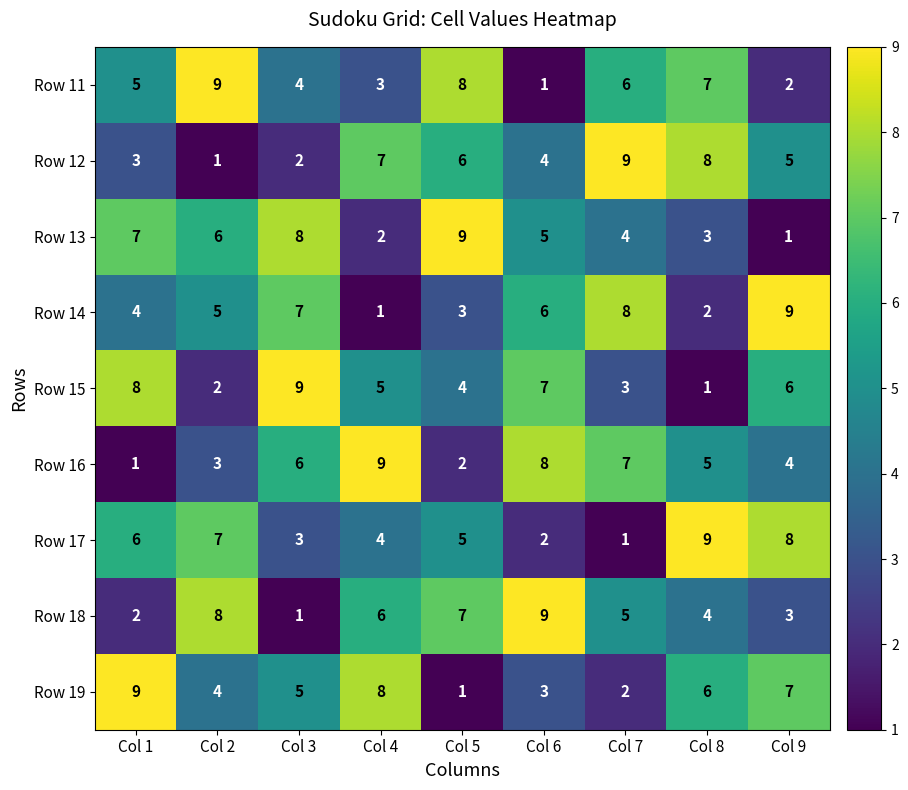

What is the highest value of the Row 19 series?

9